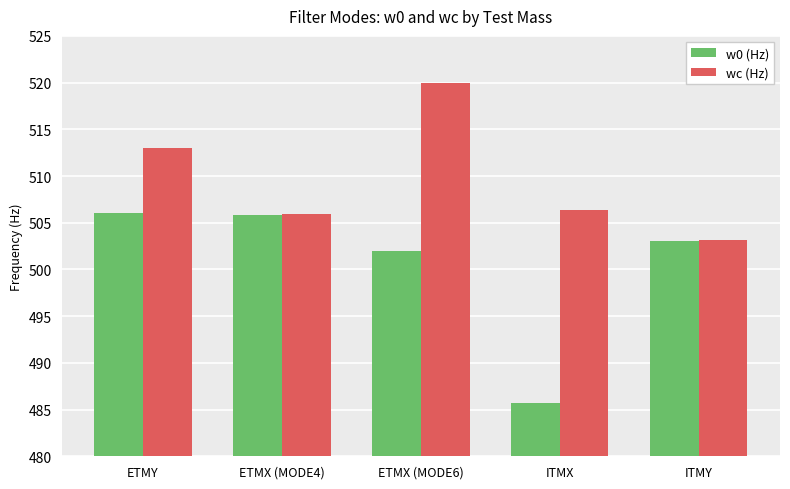

At how many categories does at least one series exceed 488?

5